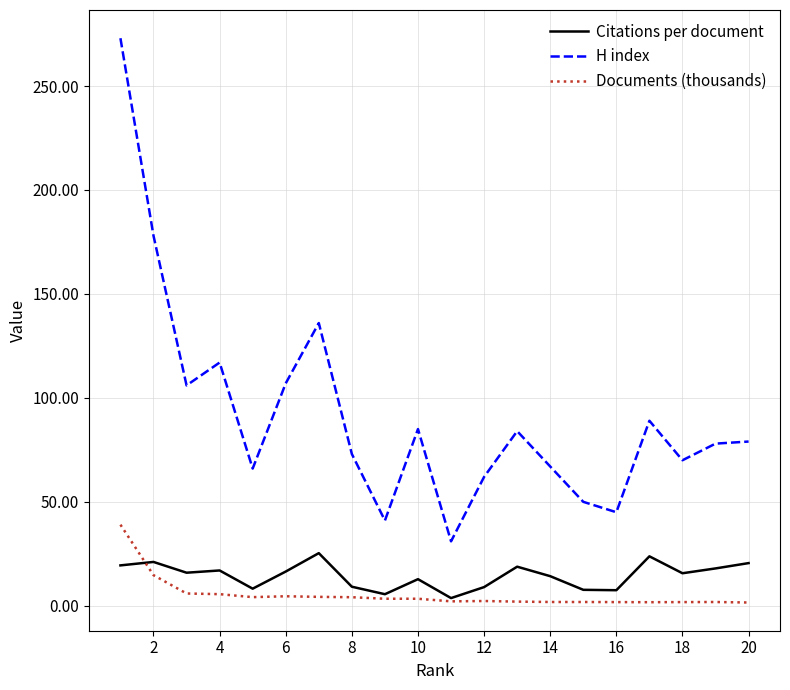

What is the sum of all Documents (thousands) values?

107.9